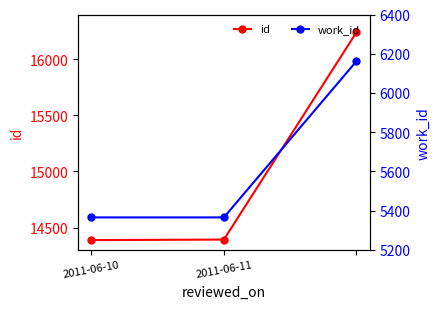

What is the sum of the id values at 2 and 2011-06-11?

30634